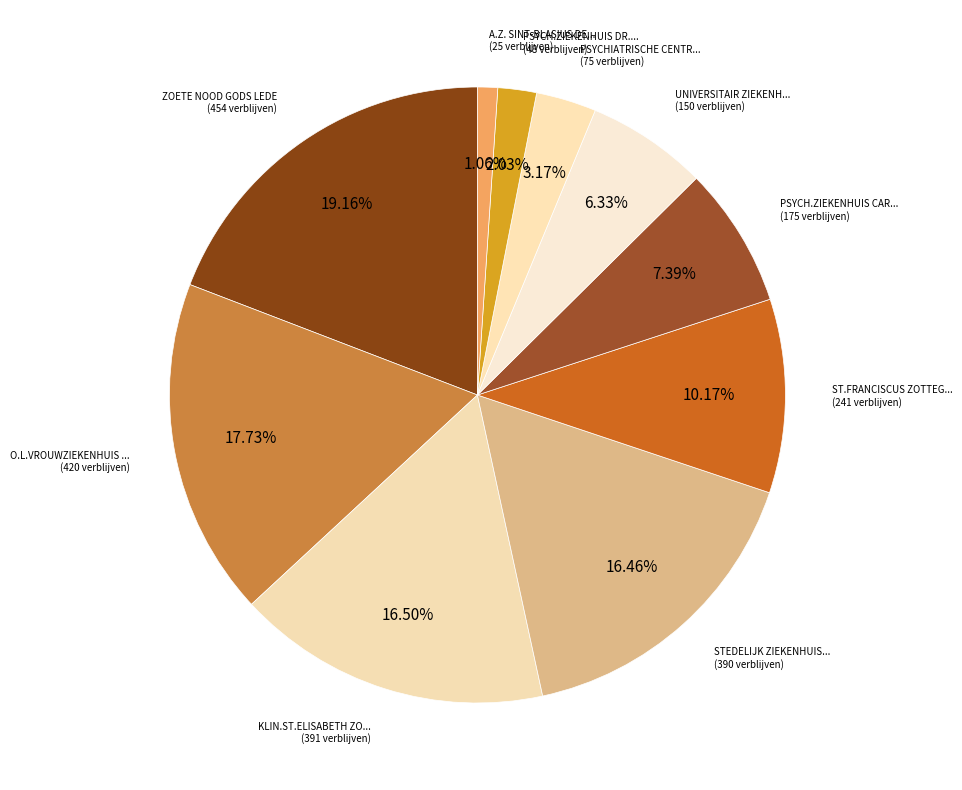

How many slices are in this pie chart?

10